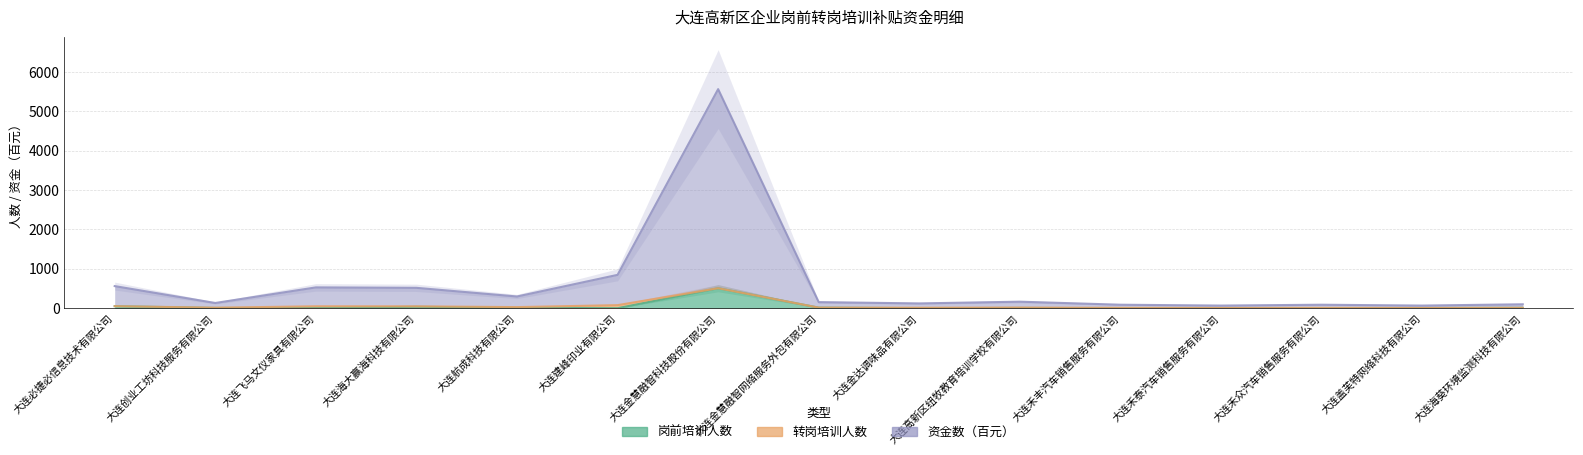

True or false: 资金数（百元） has a value of 27 at 大连禾泰汽车销售服务有限公司.

False